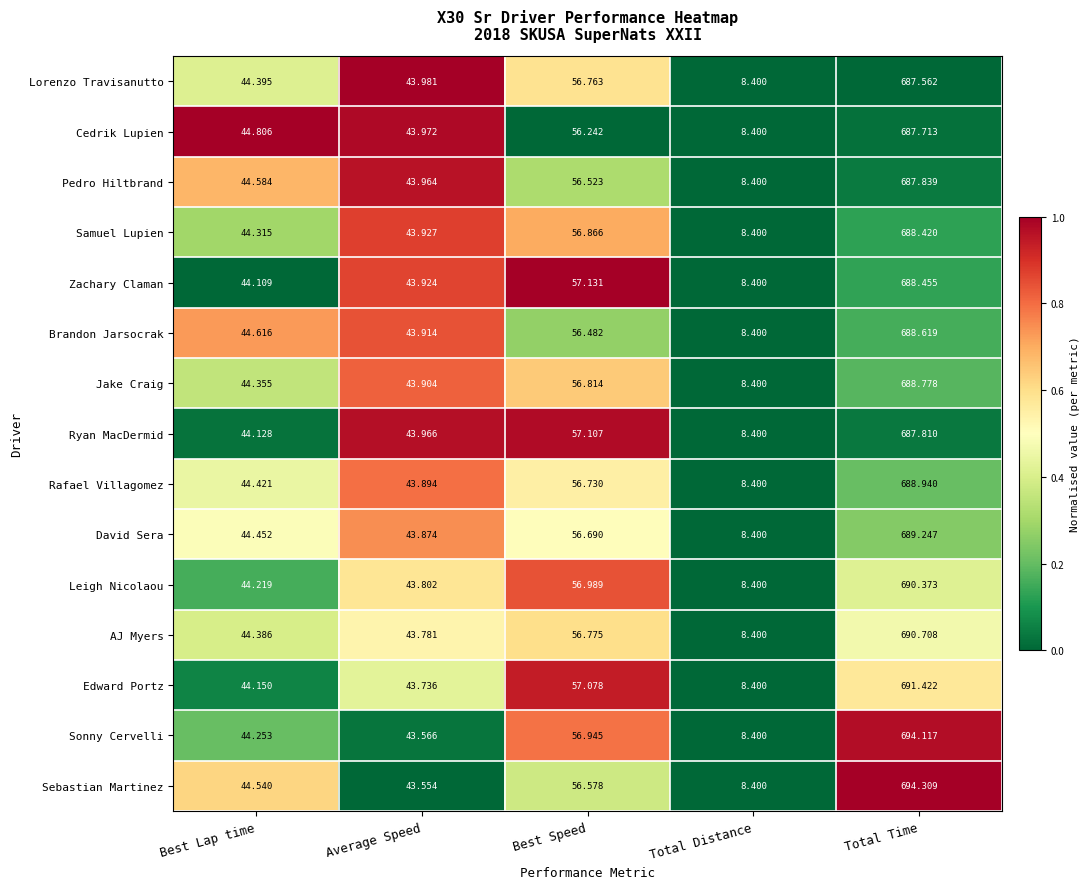

Rank the series at Average Speed from highest to lowest value.

Lorenzo Travisanutto, Cedrik Lupien, Ryan MacDermid, Pedro Hiltbrand, Samuel Lupien, Zachary Claman, Brandon Jarsocrak, Jake Craig, Rafael Villagomez, David Sera, Leigh Nicolaou, AJ Myers, Edward Portz, Sonny Cervelli, Sebastian Martinez